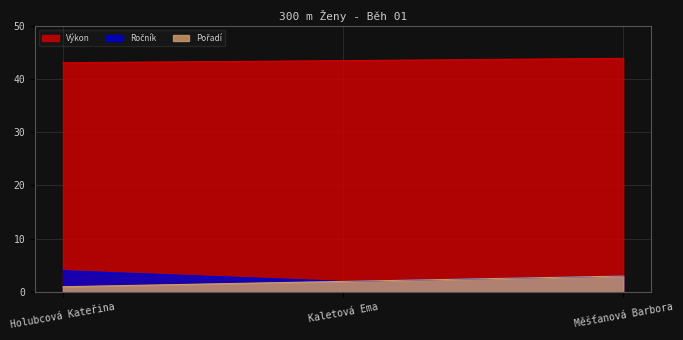

Reading left to right, what are all the values shown in this chart?

Ročník: Holubcová Kateřina=4.0	Kaletová Ema=2.0	Měšťanová Barbora=3.0
Pořadí: Holubcová Kateřina=1.0	Kaletová Ema=2.0	Měšťanová Barbora=3.0
Výkon: Holubcová Kateřina=43.0	Kaletová Ema=43.4	Měšťanová Barbora=43.9